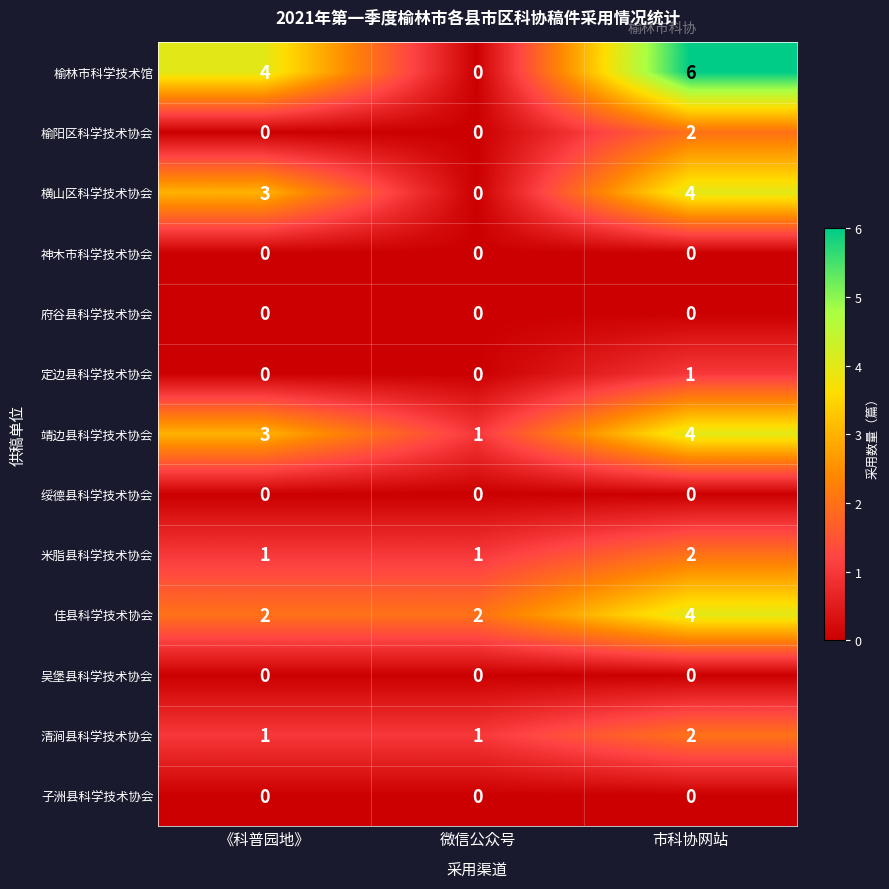

What is the greatest value displayed?

6